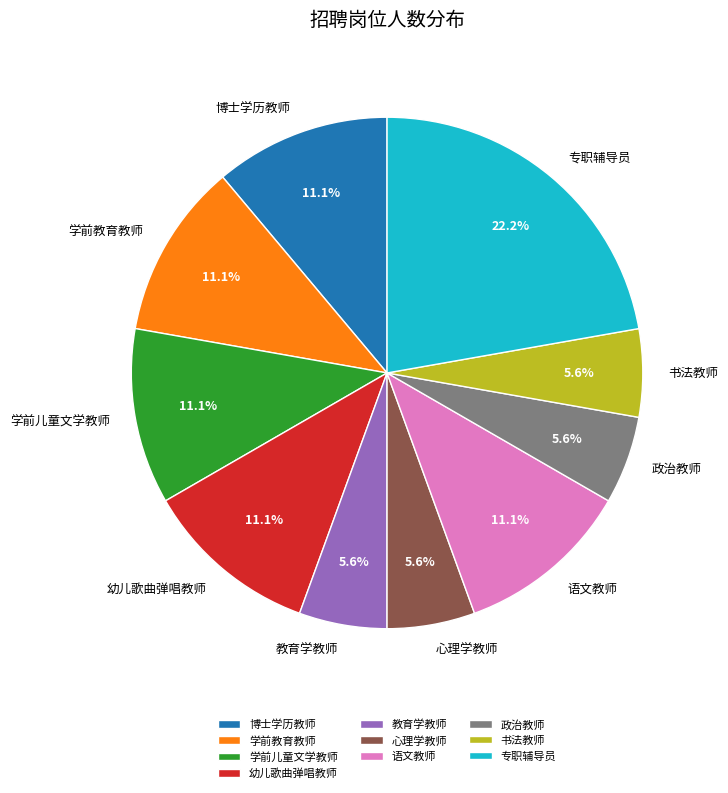

Is 学前儿童文学教师 the majority of the pie?

No